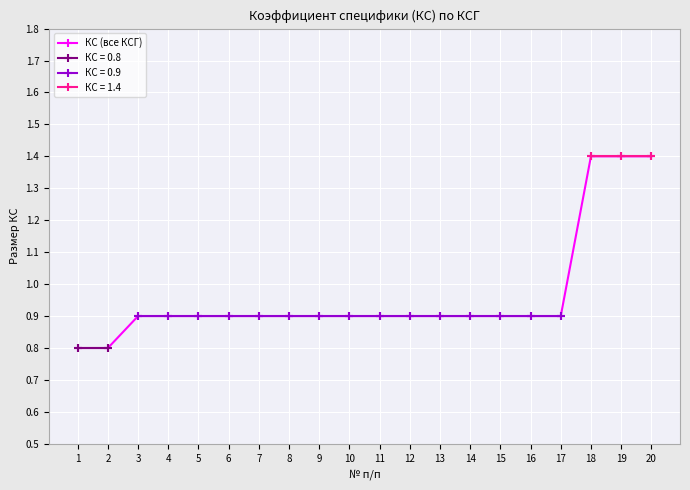

Reading left to right, transcribe all the data shown in this chart.

1=0.8	2=0.8	3=0.9	4=0.9	5=0.9	6=0.9	7=0.9	8=0.9	9=0.9	10=0.9	11=0.9	12=0.9	13=0.9	14=0.9	15=0.9	16=0.9	17=0.9	18=1.4	19=1.4	20=1.4